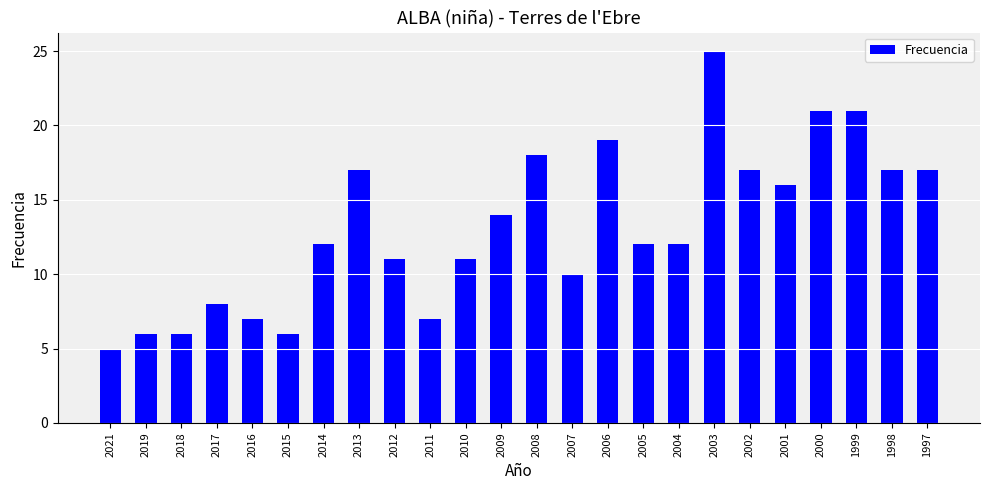

What is the approximate value at 2011?

7